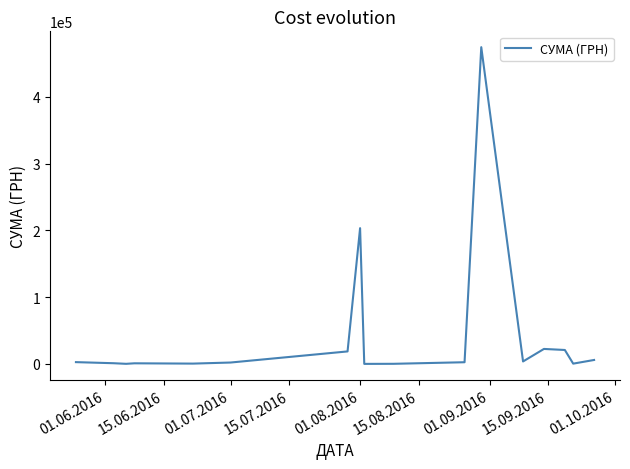

What is the smallest value displayed?

13.6